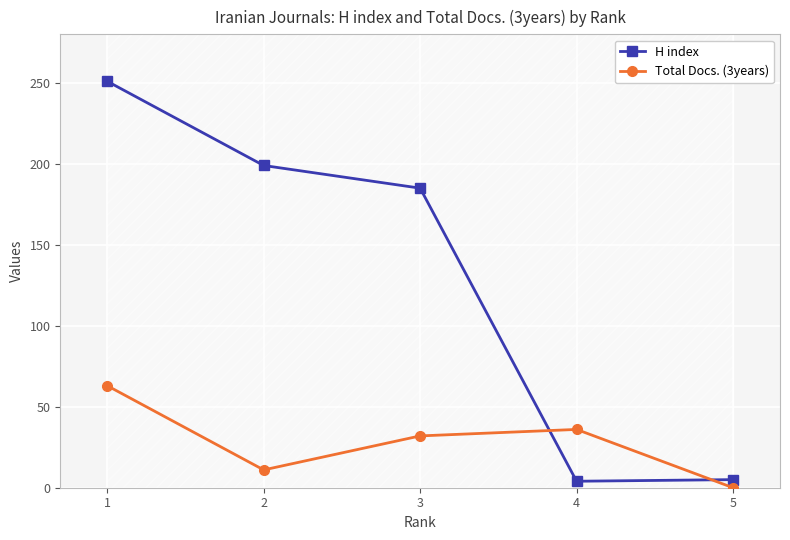

The Total Docs. (3years) series shows 41 at 5. True or false?

False